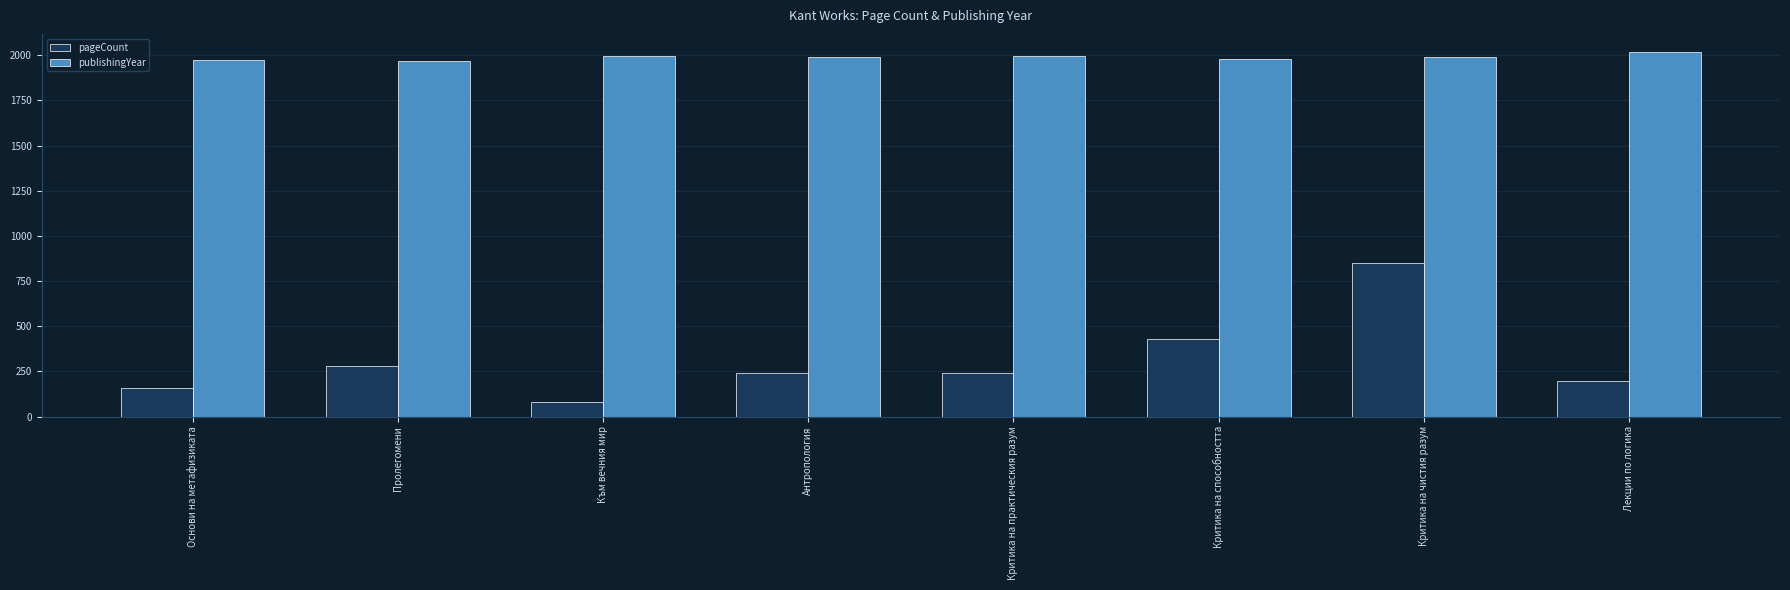

The publishingYear series shows 2017 at Лекции по логика. True or false?

True